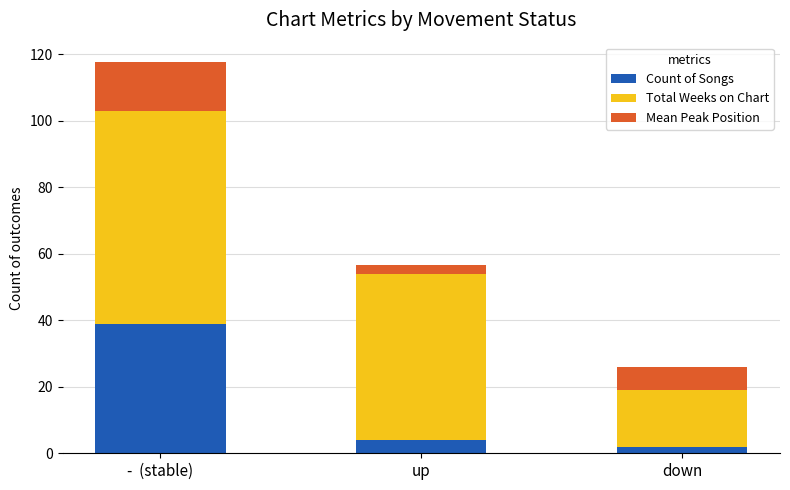

Reading left to right, transcribe the values for Count of Songs.

39.0	4.0	2.0